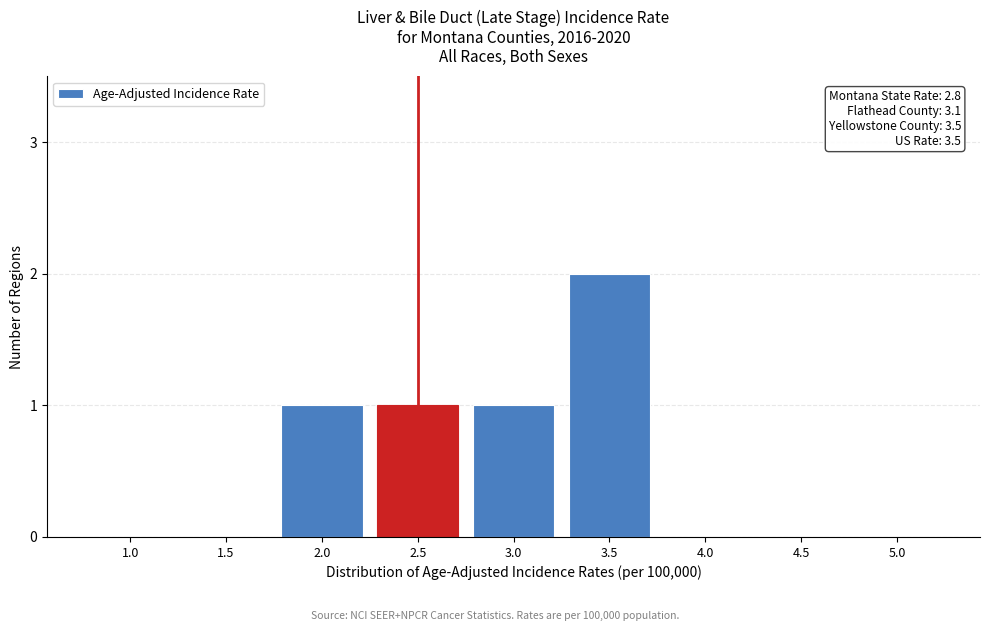

Reading left to right, extract all data points from this chart.

1.0=0	1.5=0	2.0=1	2.5=1	3.0=1	3.5=2	4.0=0	4.5=0	5.0=0